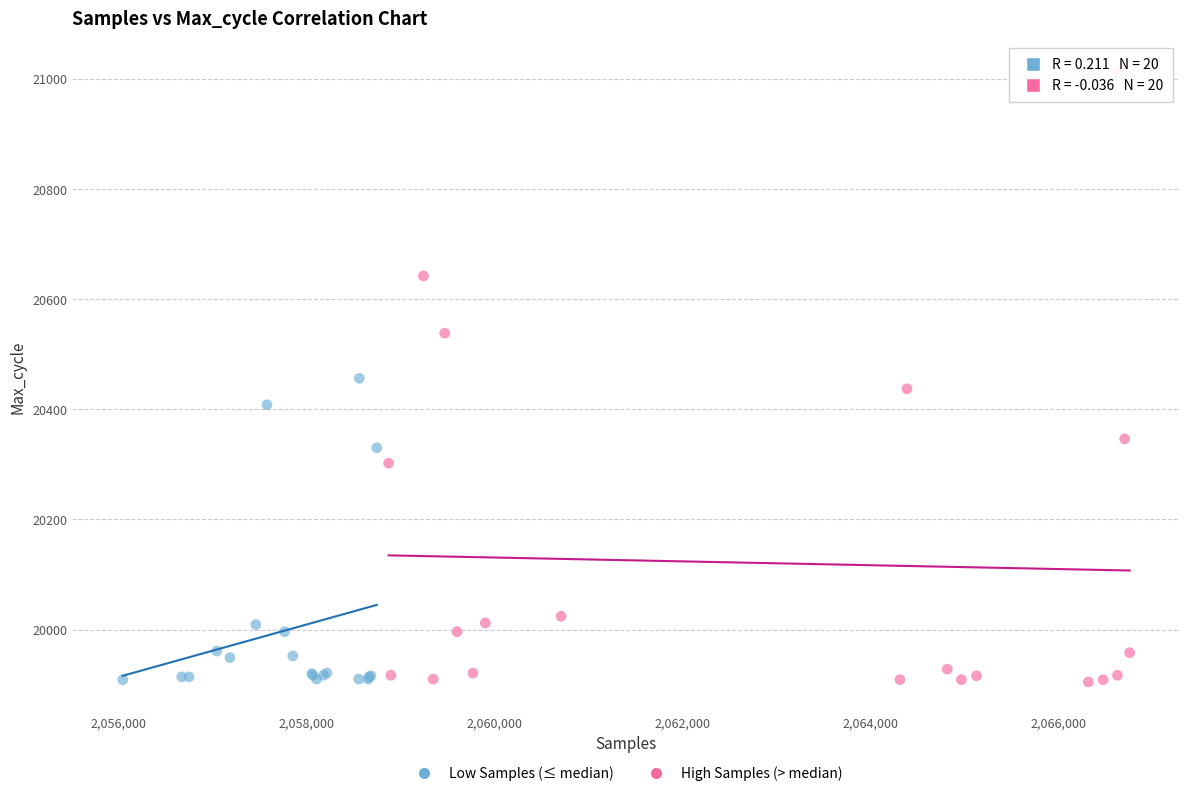

Which series has the widest spread of Y values?

High Samples (> median)